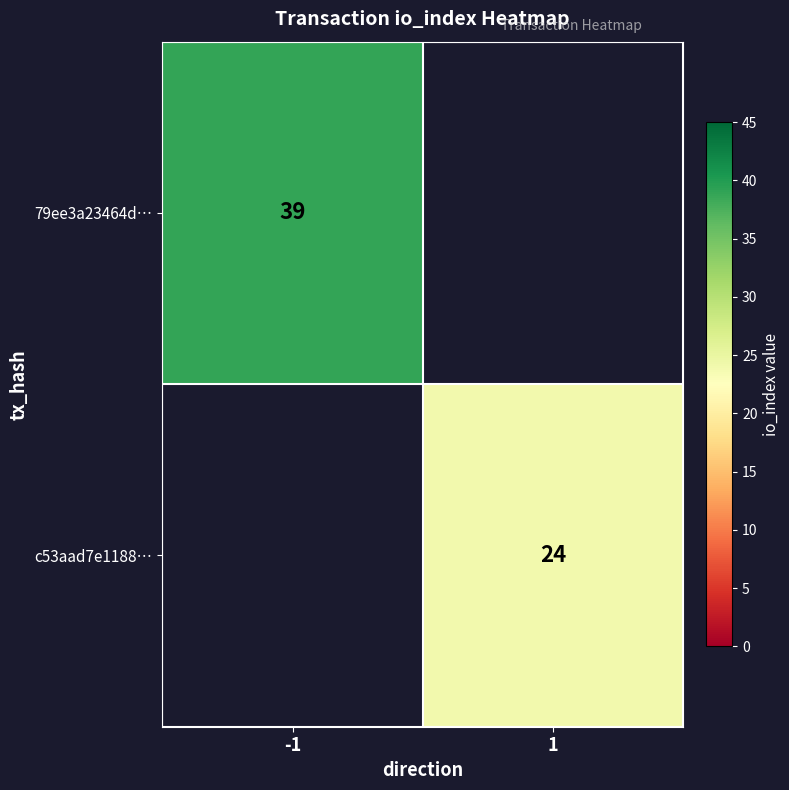

The c53aad7e1188… series shows 24 at 1. True or false?

True